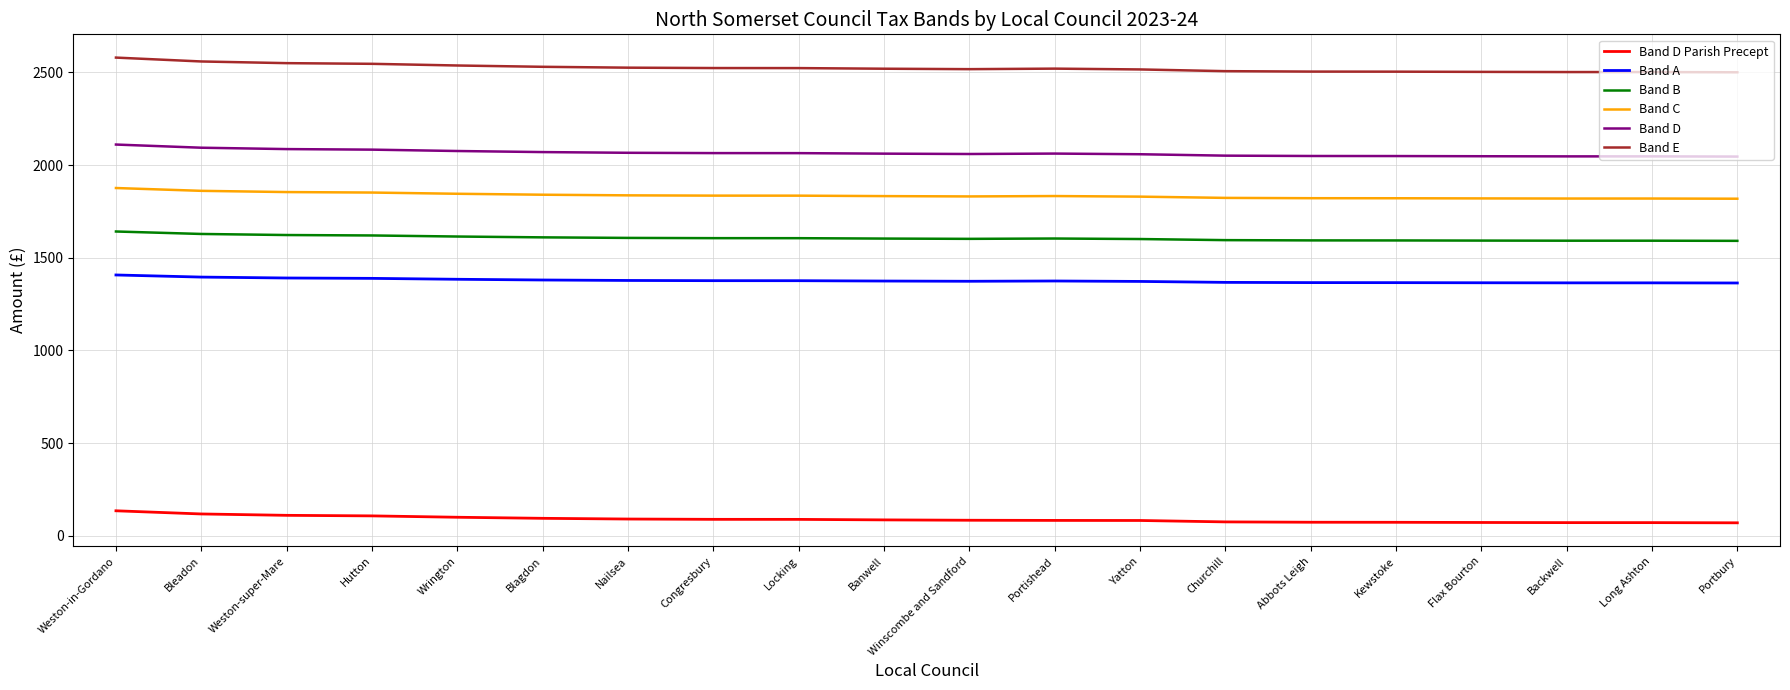

Is it true that Band C equals 1835.0 at Locking?

True